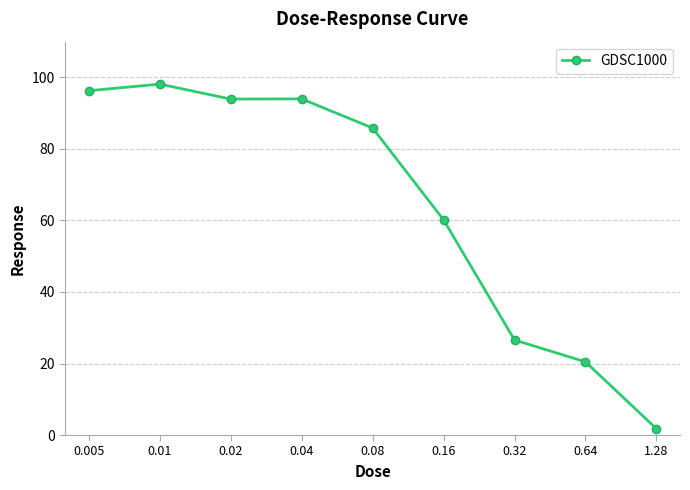

Where is the first local minimum?

0.02